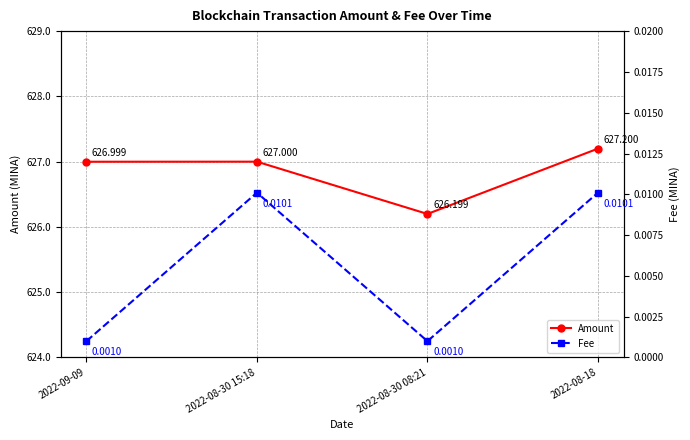

Does the chart have visible grid lines?

Yes